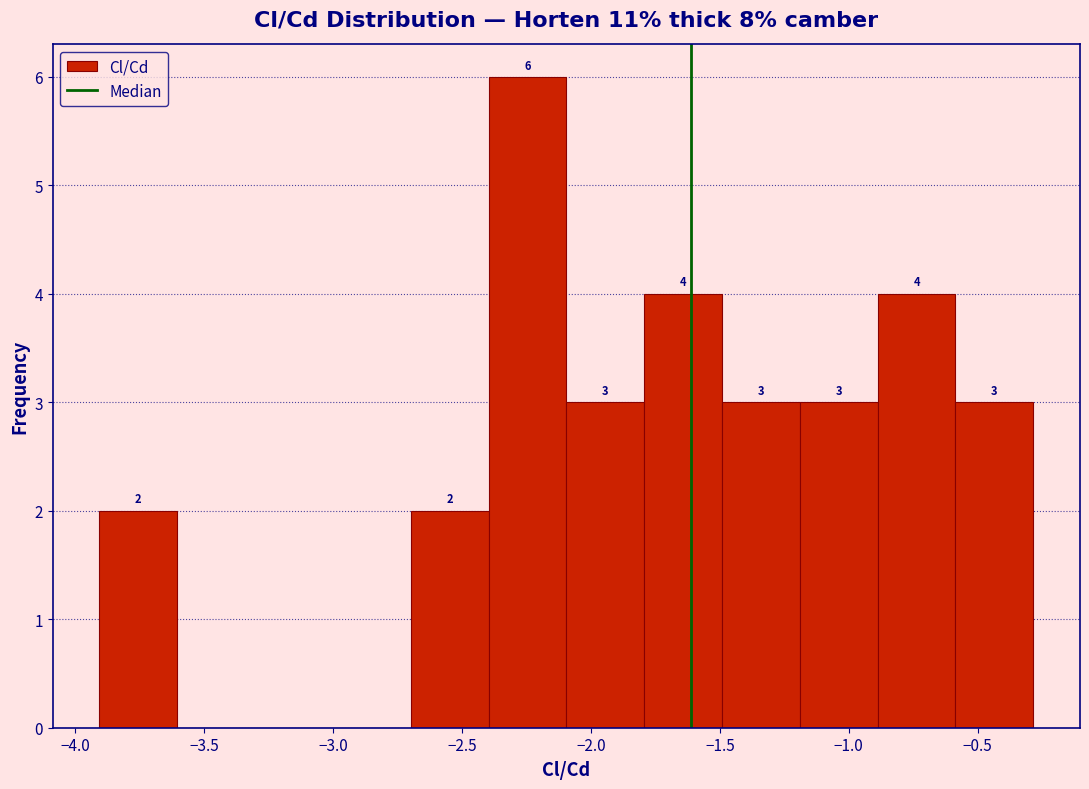

Which range on the x-axis has the tallest bar?

-2.4 to -2.1